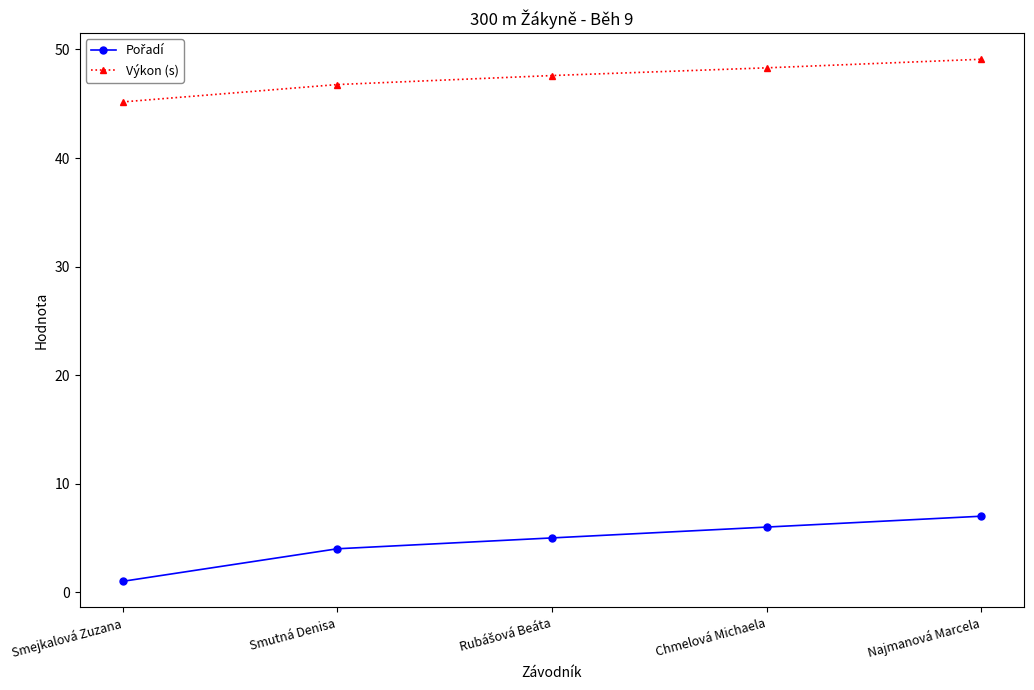

Which series has the largest total across all categories?

Výkon (s)